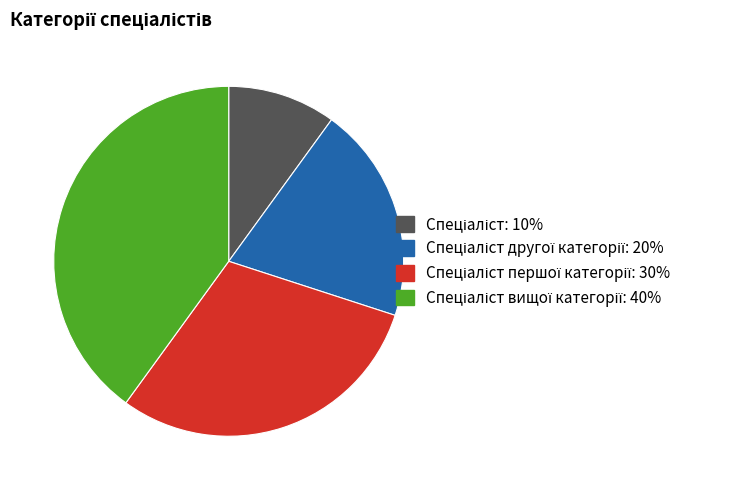

Does any single category account for the majority?

No